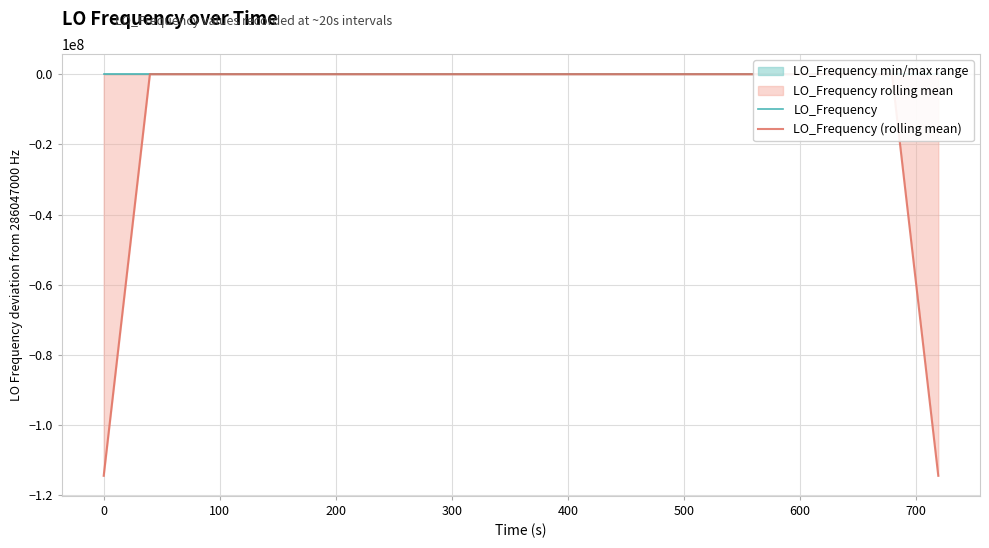

What is the difference between the second highest and minimum values in the LO_Frequency (rolling mean) series?

114418800.8